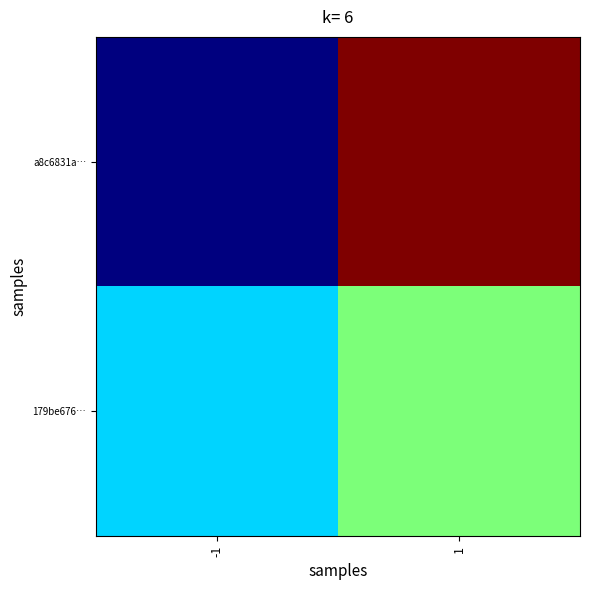

Which series has the widest spread of values?

a8c6831a…